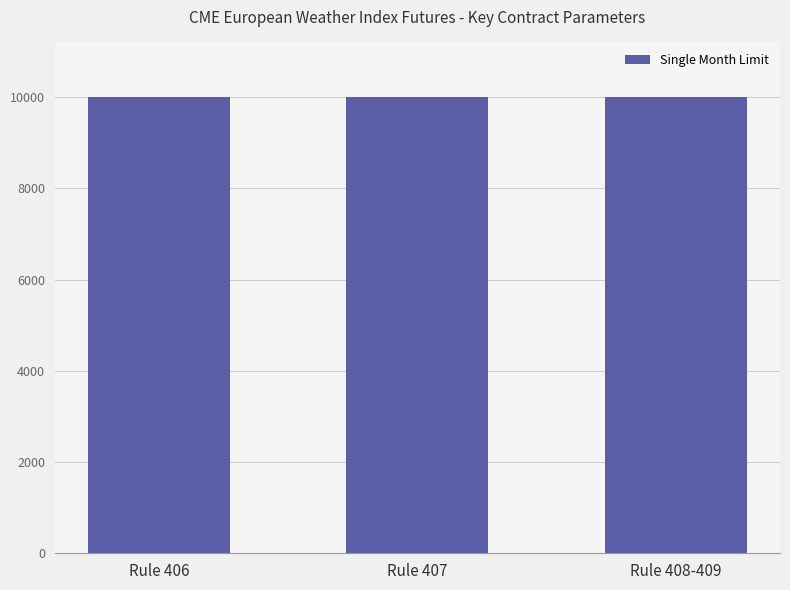

Is it true that Single Month Limit equals 6040 at 406?

False